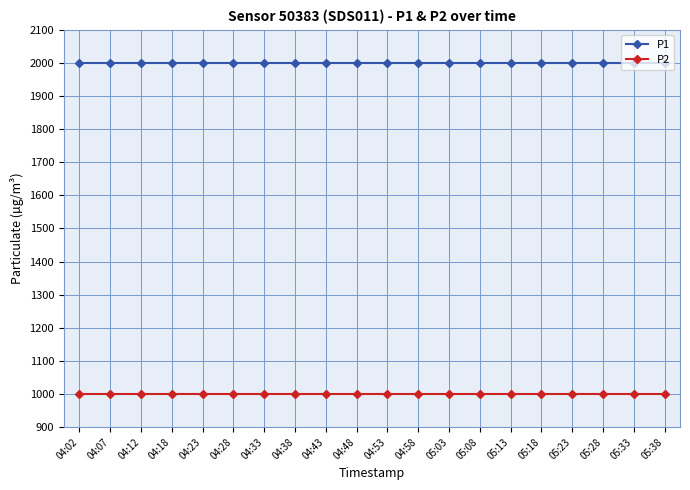

Which series has the largest total across all categories?

P1